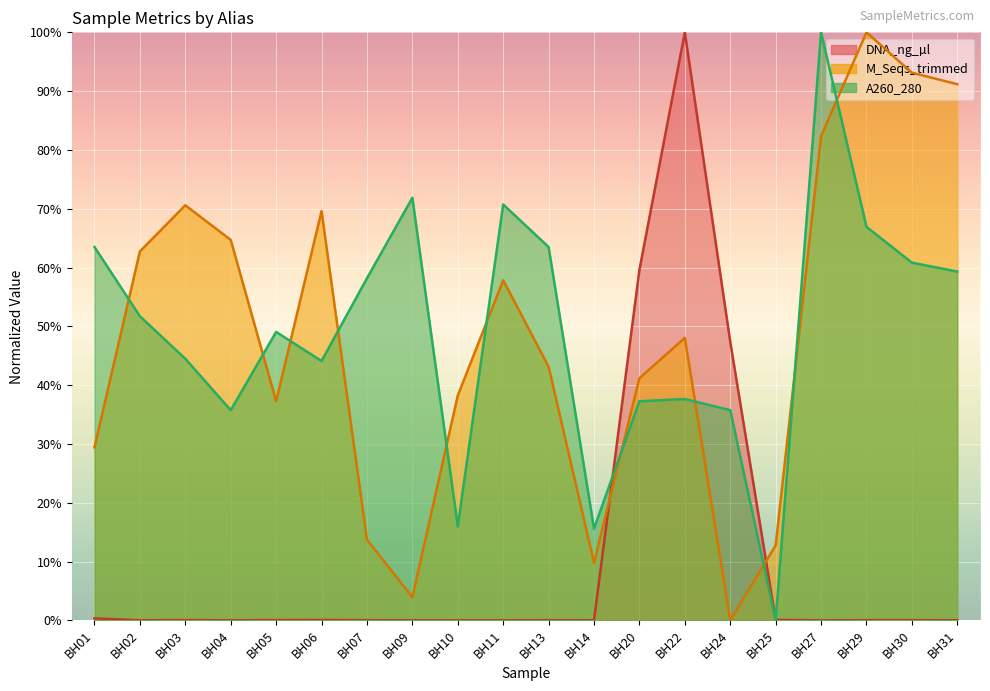

Where do DNA_ng_µl and M_Seqs_trimmed first cross each other?

BH14 and BH20